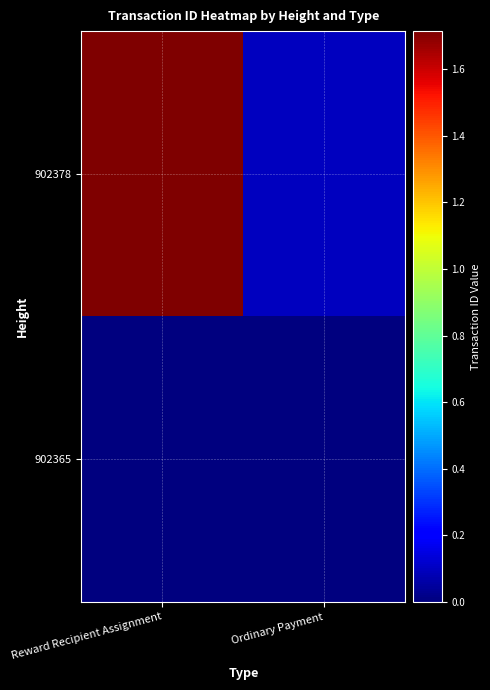

Reading left to right, what are all the values shown in this chart?

902378: Reward Recipient Assignment=17147938296682481664	Ordinary Payment=973747103961397248
902365: Reward Recipient Assignment=0	Ordinary Payment=0